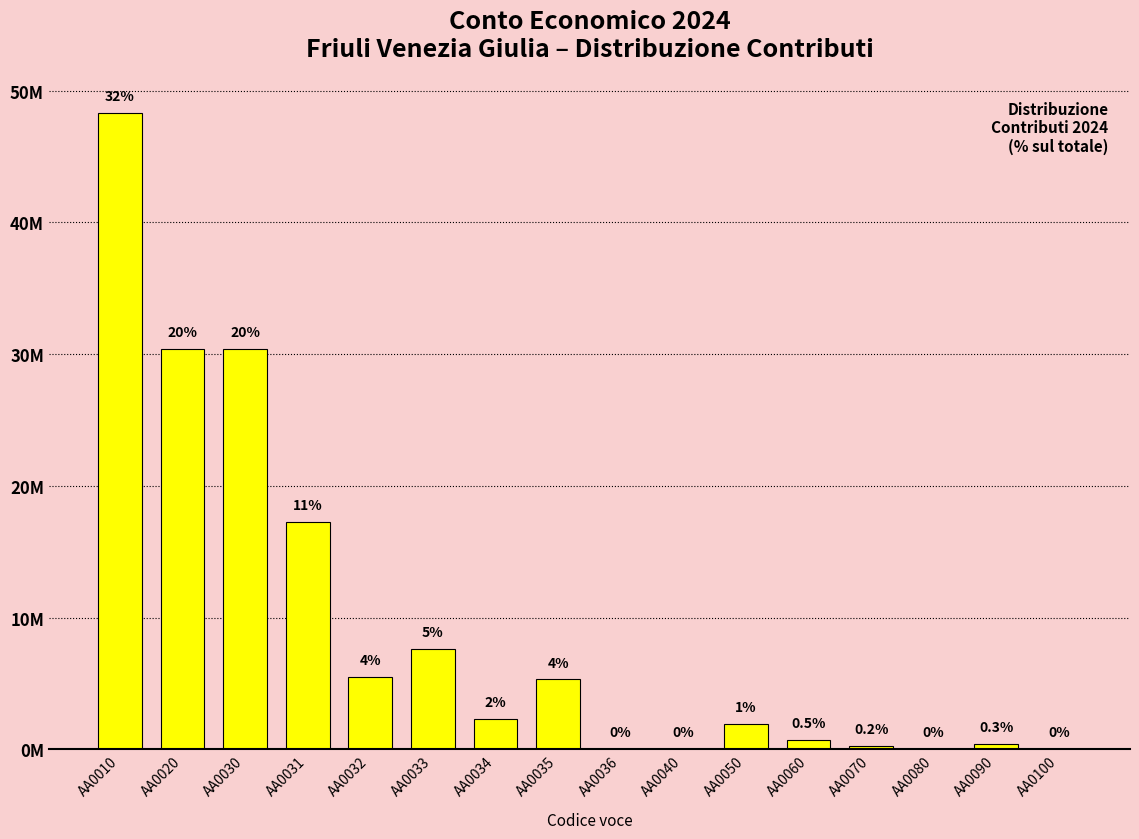

Are the bars horizontal?

No